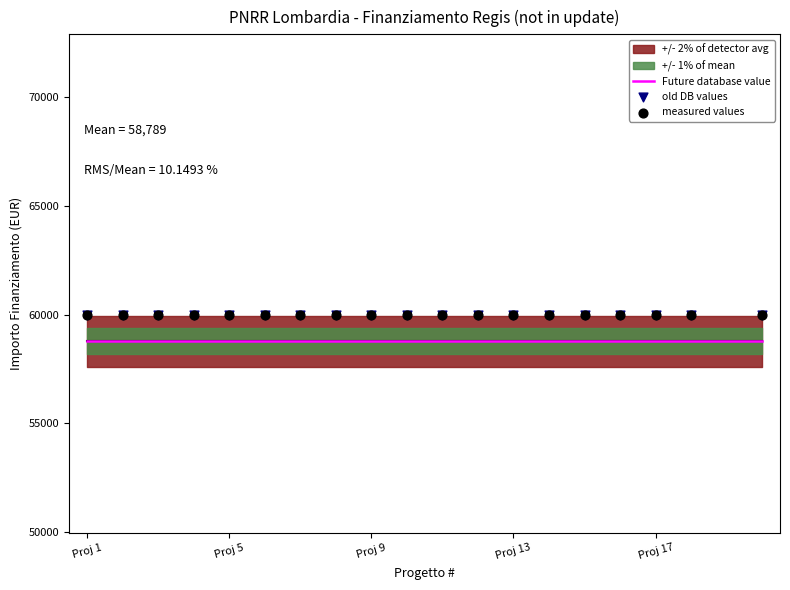

Which series has the largest Y range (max minus min)?

old DB values